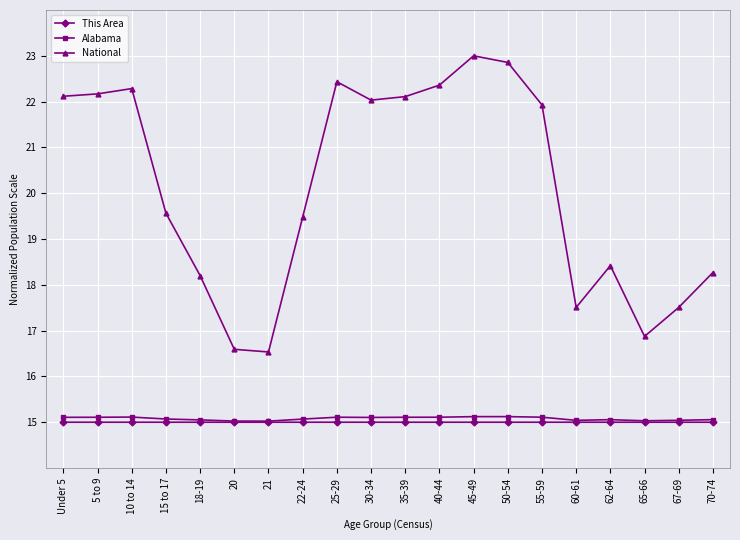

What are all the series names shown in the legend?

This Area, Alabama, National